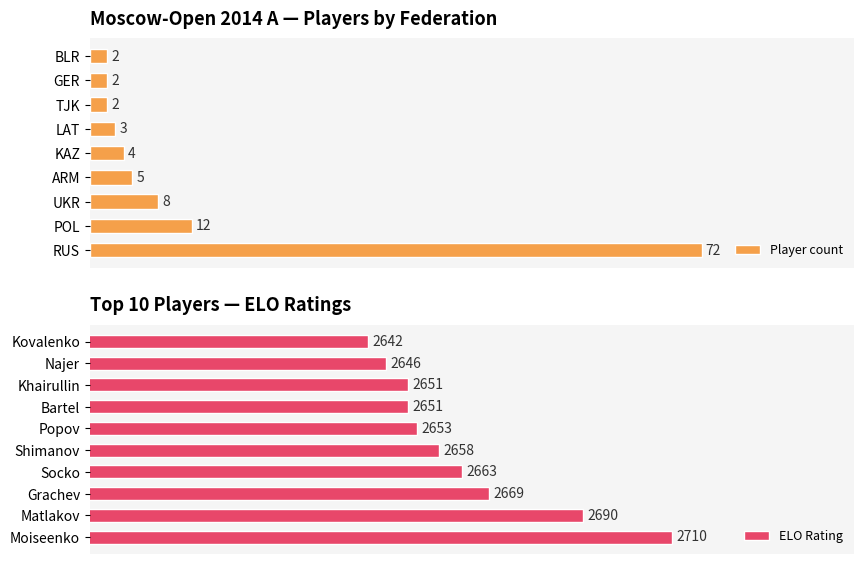

True or false: the data shows 7 at 30.

False